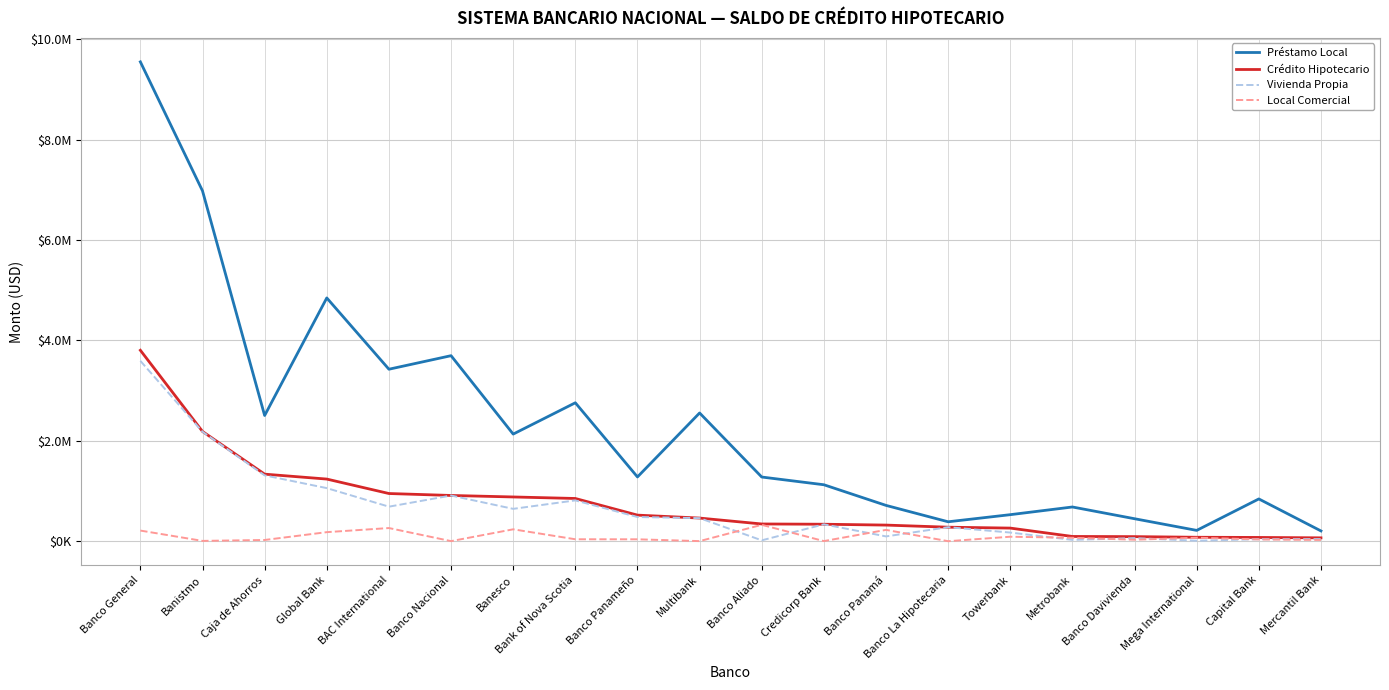

At how many categories does at least one series exceed 545487?

15